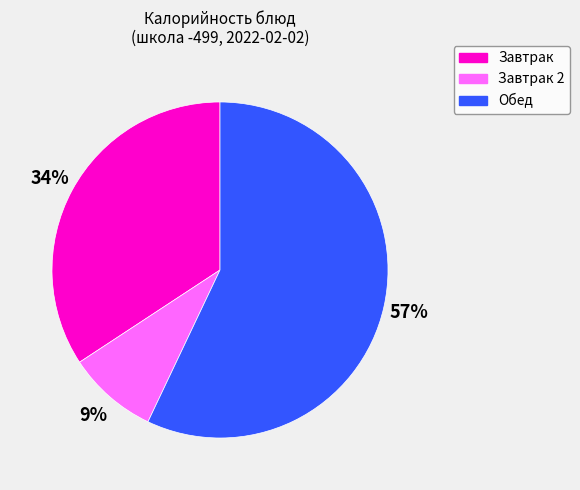

Is there any slice that represents more than half of the pie?

Yes